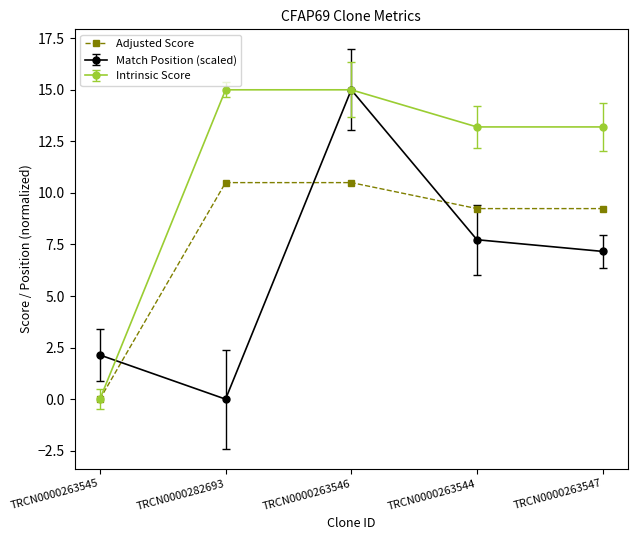

What is the maximum value shown in the chart?

15.0